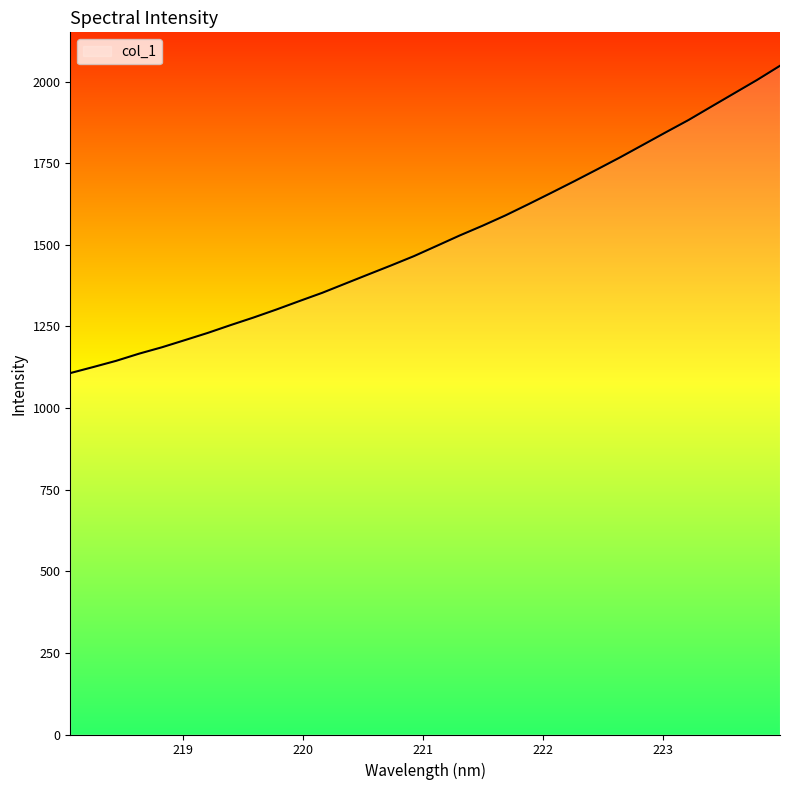

Reading left to right, transcribe all the data shown in this chart.

1107.2	1125.7	1144.8	1166.7	1186.3	1208.2	1230.4	1254.4	1277.5	1302.1	1327.9	1353.3	1381.3	1409.2	1437.0	1465.5	1497.1	1528.8	1558.8	1590.4	1624.5	1659.4	1694.8	1731.1	1767.9	1806.2	1844.7	1882.6	1923.7	1964.5	2005.4	2048.8